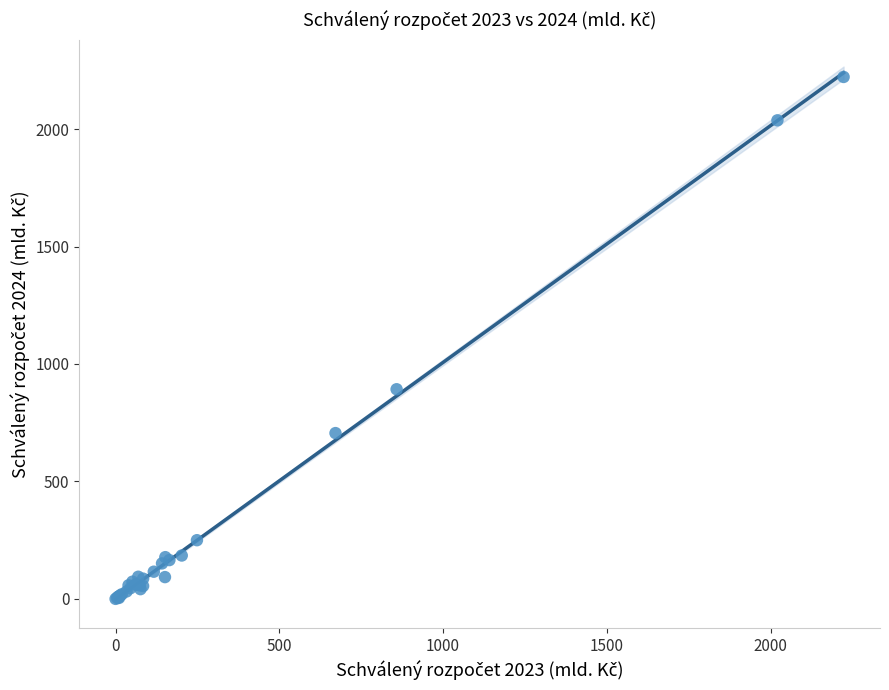

What Y value in the scatter plot is closest to 1111?

892.5